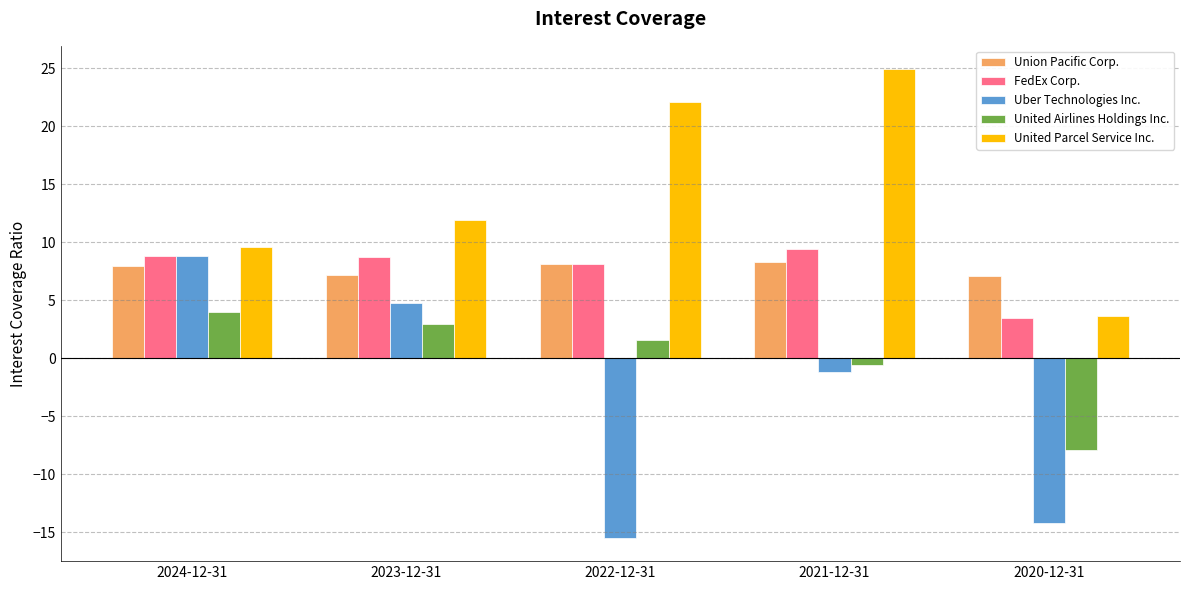

What is the difference between the highest and lowest values at 2020-12-31?

21.4